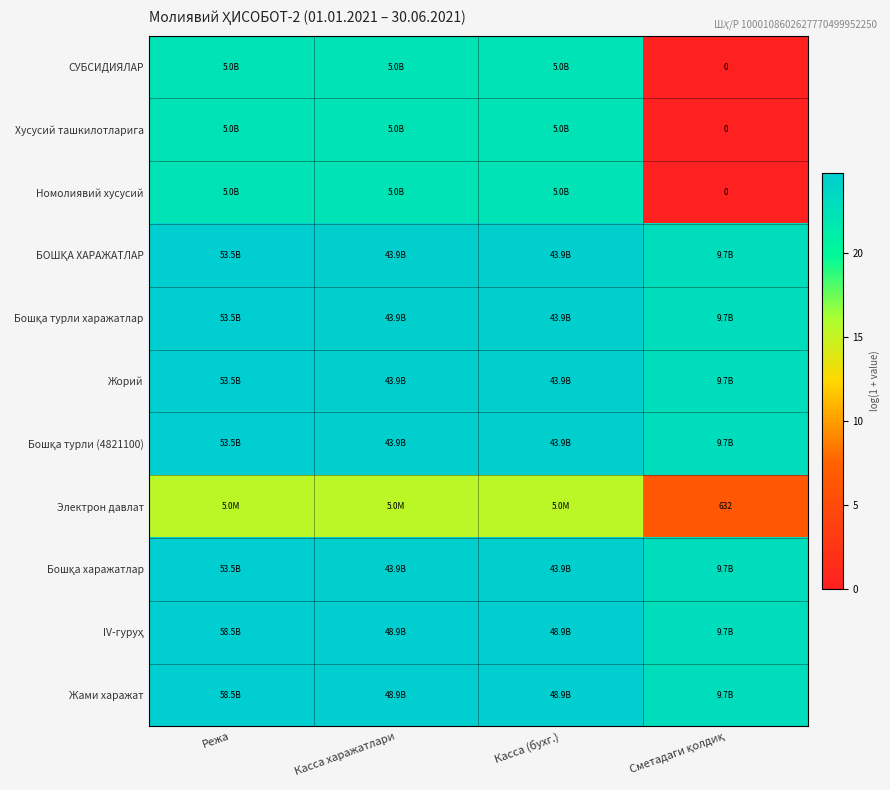

How many categories are shown in the chart?

4